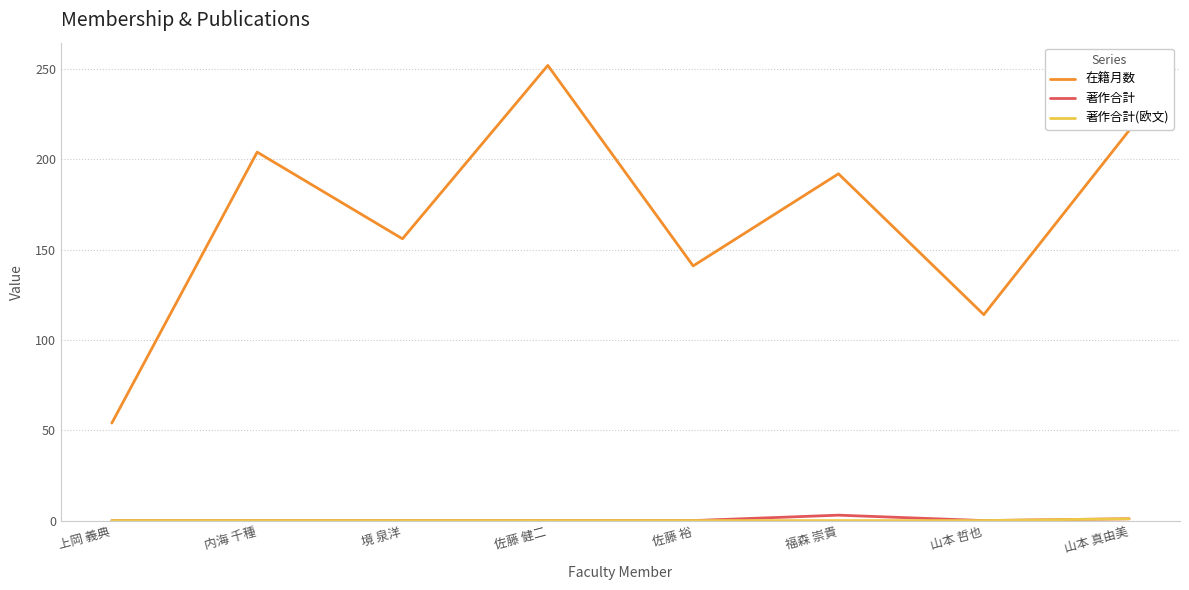

At how many categories does at least one series exceed 224?

1